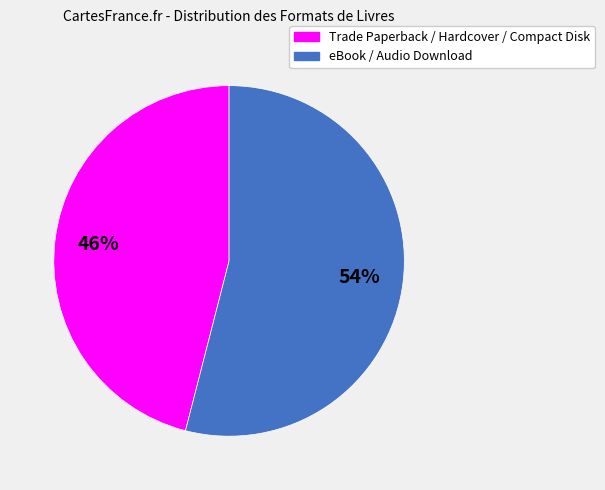

To the nearest percent, what is the average slice percentage?

50%